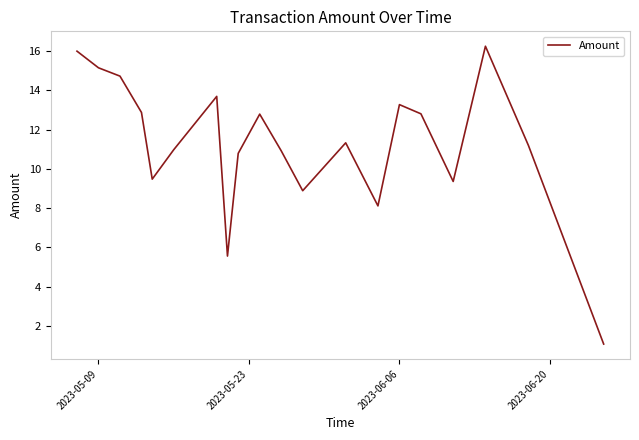

What is the minimum value shown in the chart?

1.1